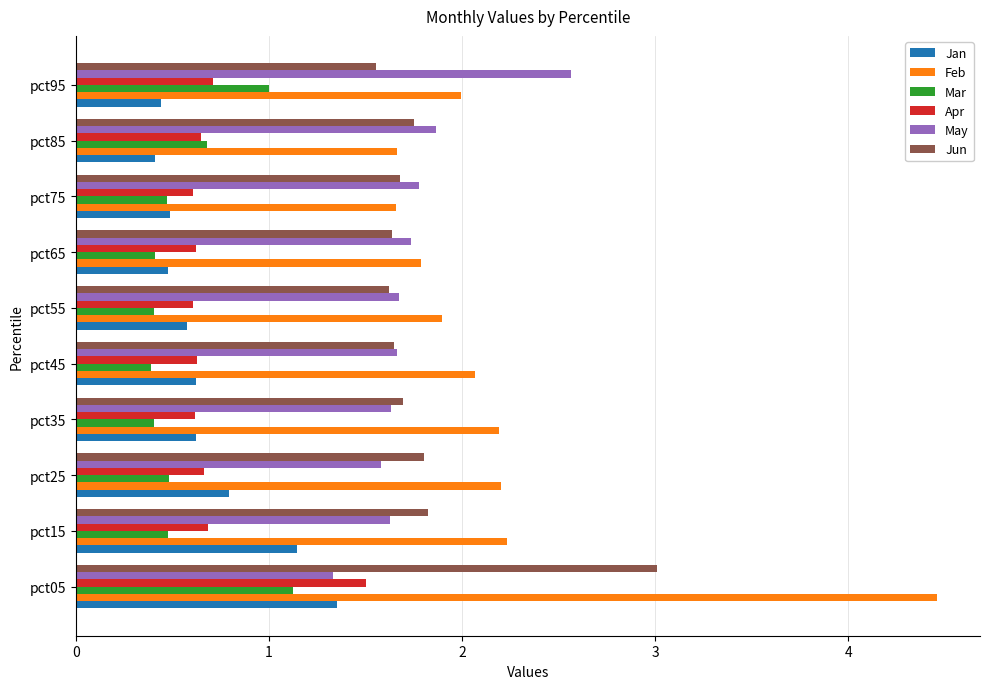

What is the highest value of the Feb series?

4.5